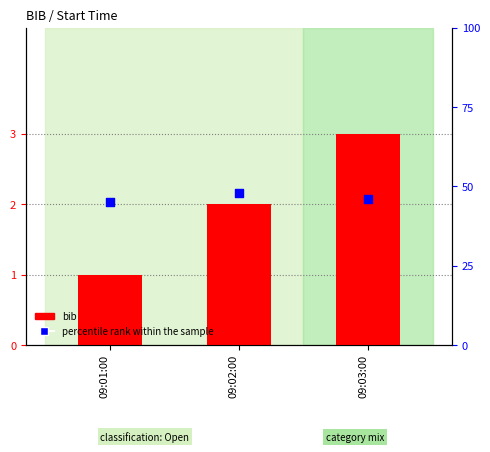

At which category is the sum across all series the highest?

09:02:00